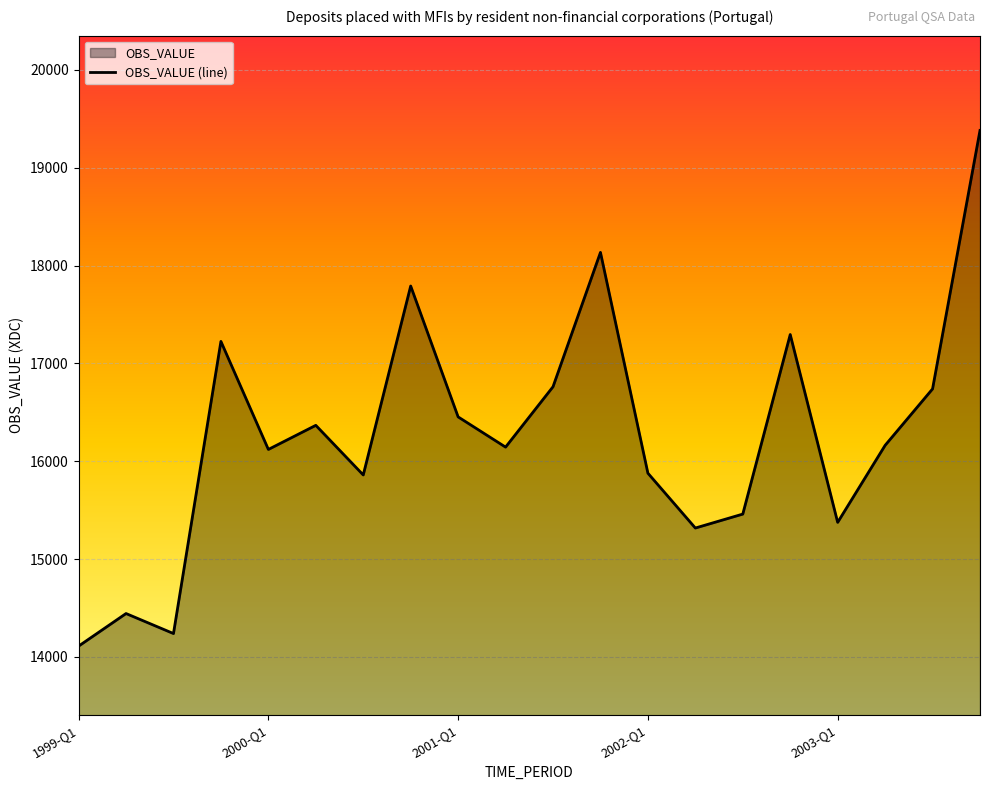

True or false: the data shows 16162.4 at 17.

True